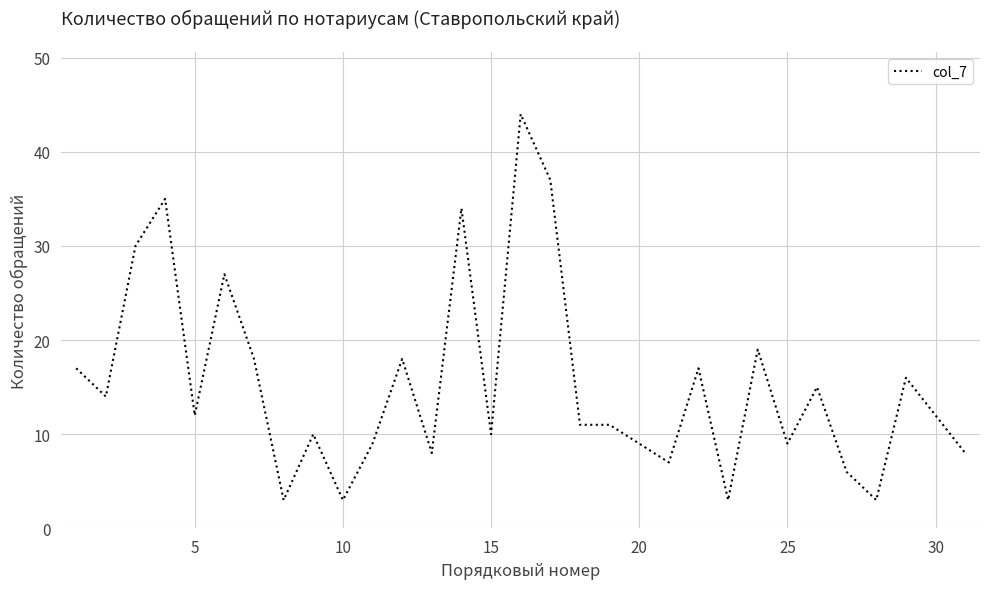

What is the smallest value displayed?

3